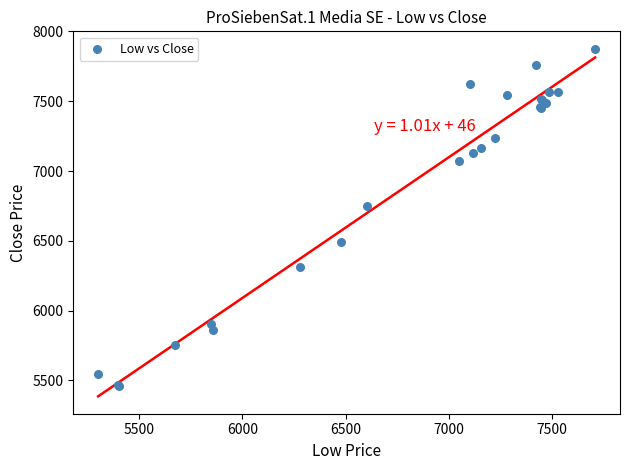

What Y value in the scatter plot is closest to 6668?

6752